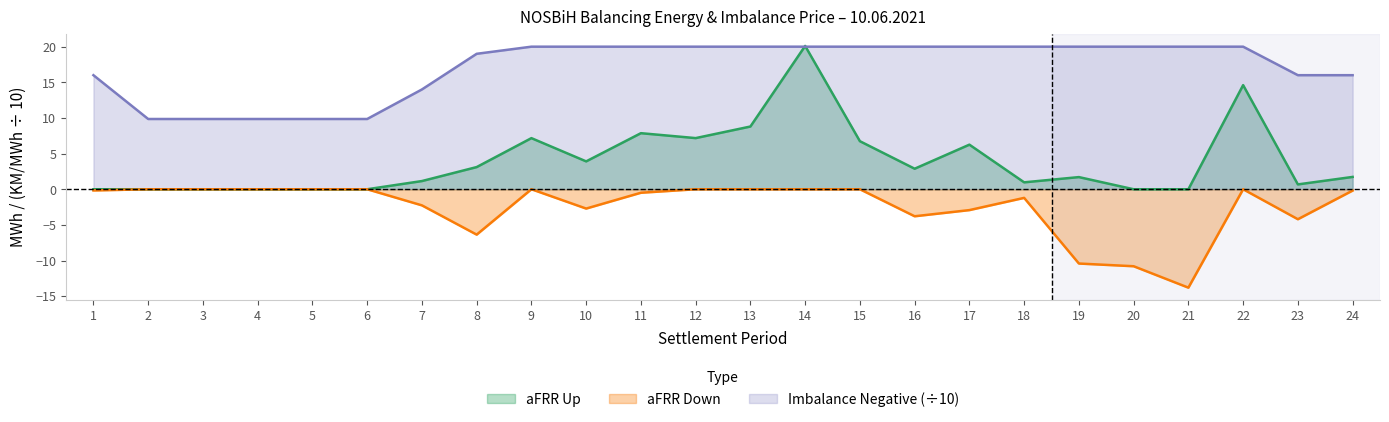

At which label does aFRR Down reach its minimum?

21